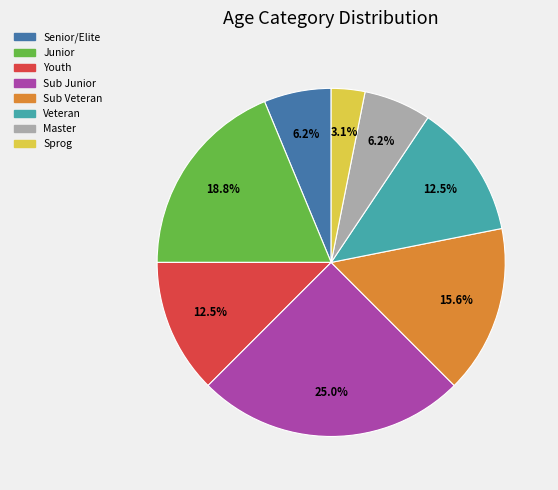

Does Sprog represent more than half of the total?

No